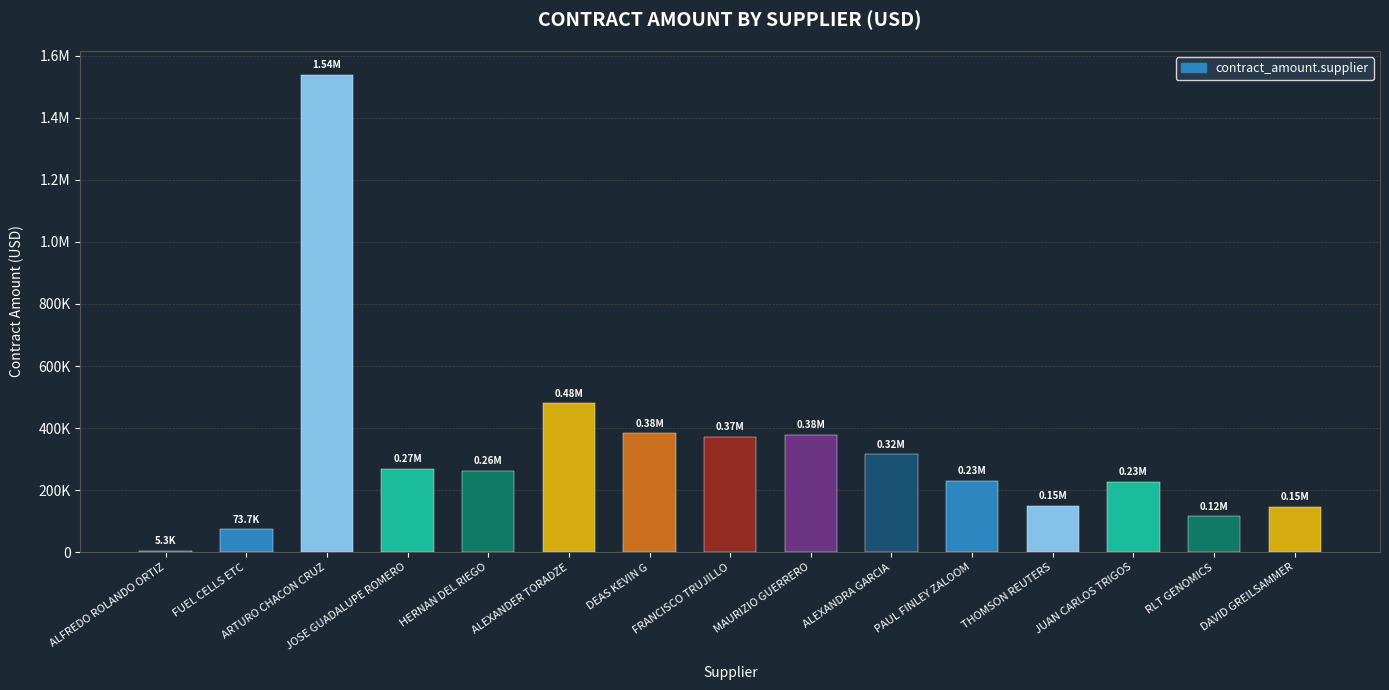

What is the label of the 6th bar from the left?

ALEXANDER TORADZE